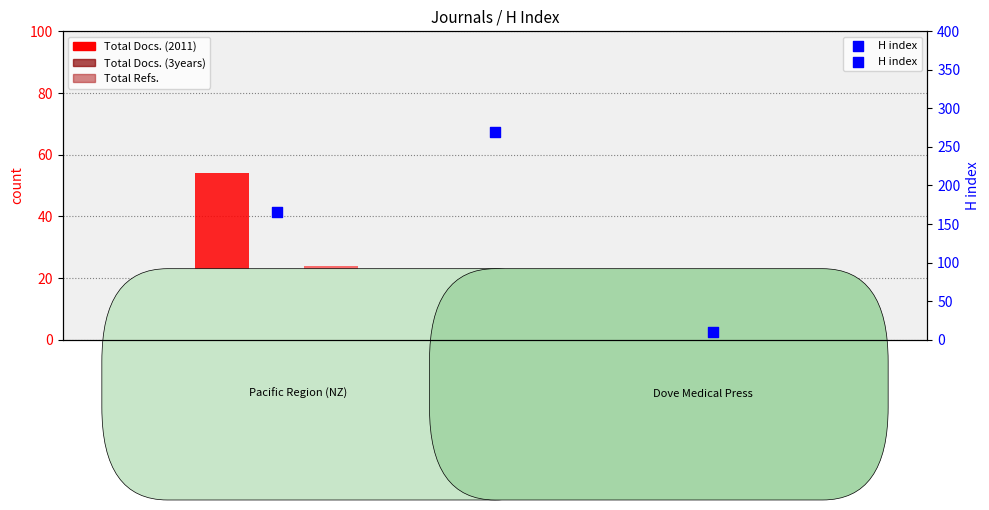

What are all the series names shown in the legend?

Total Docs. (2011), Total Docs. (3years), Total Refs., H index